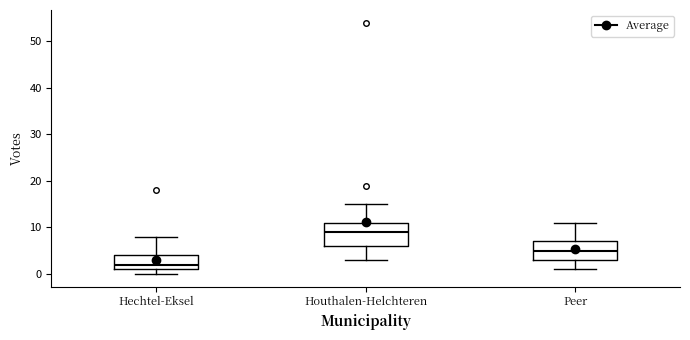

Which box is the tallest, from its lower edge to its upper edge?

Houthalen-Helchteren